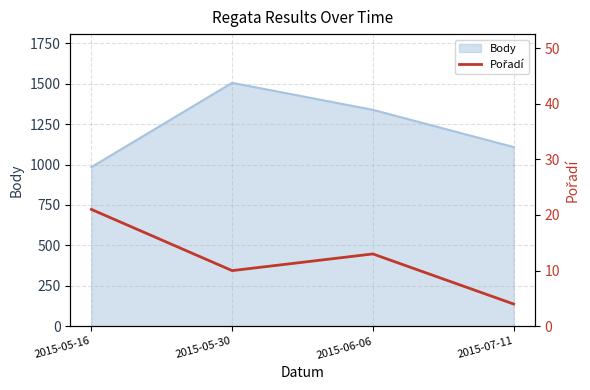

Where does the data first go above 13?

2015-05-16